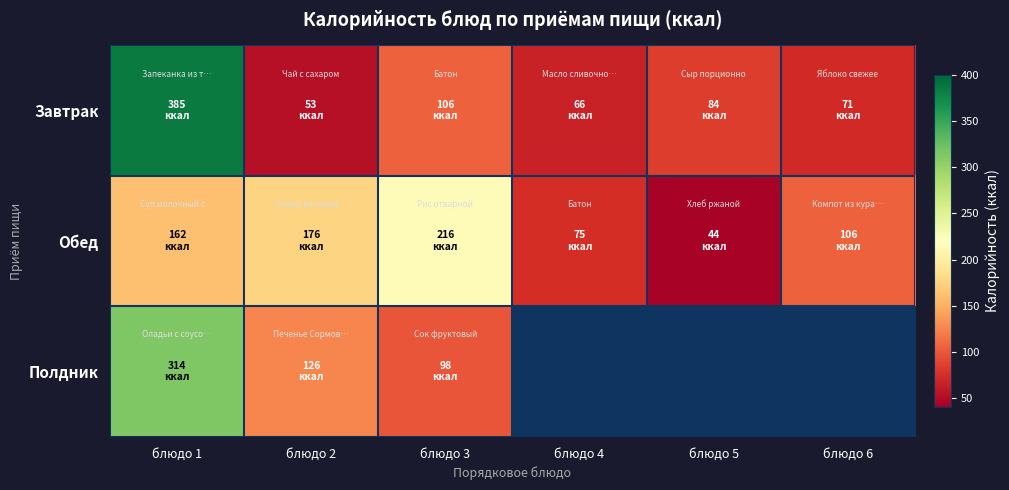

Which series has the largest total across all categories?

Обед